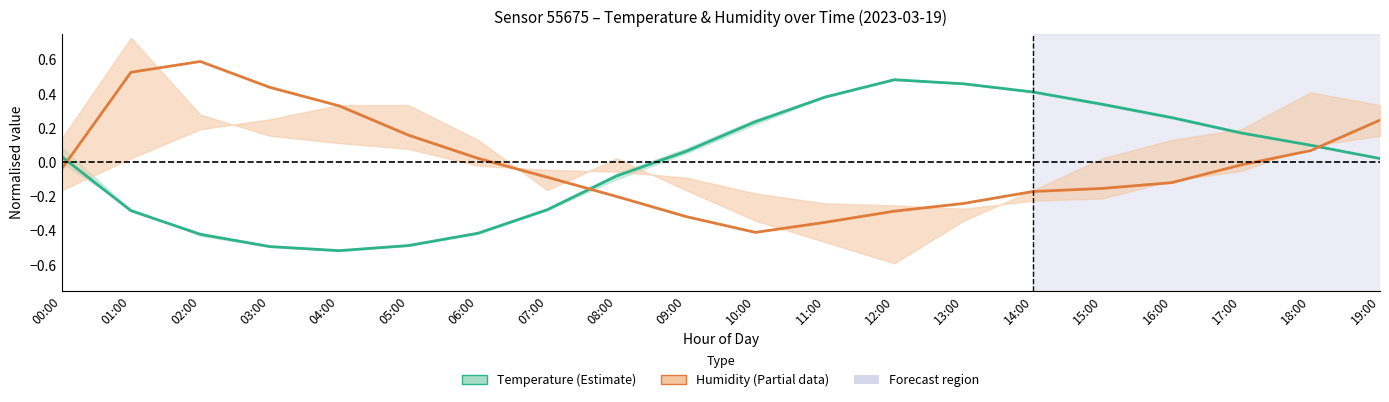

True or false: Temperature has a value of 0.6 at 11:00.

False